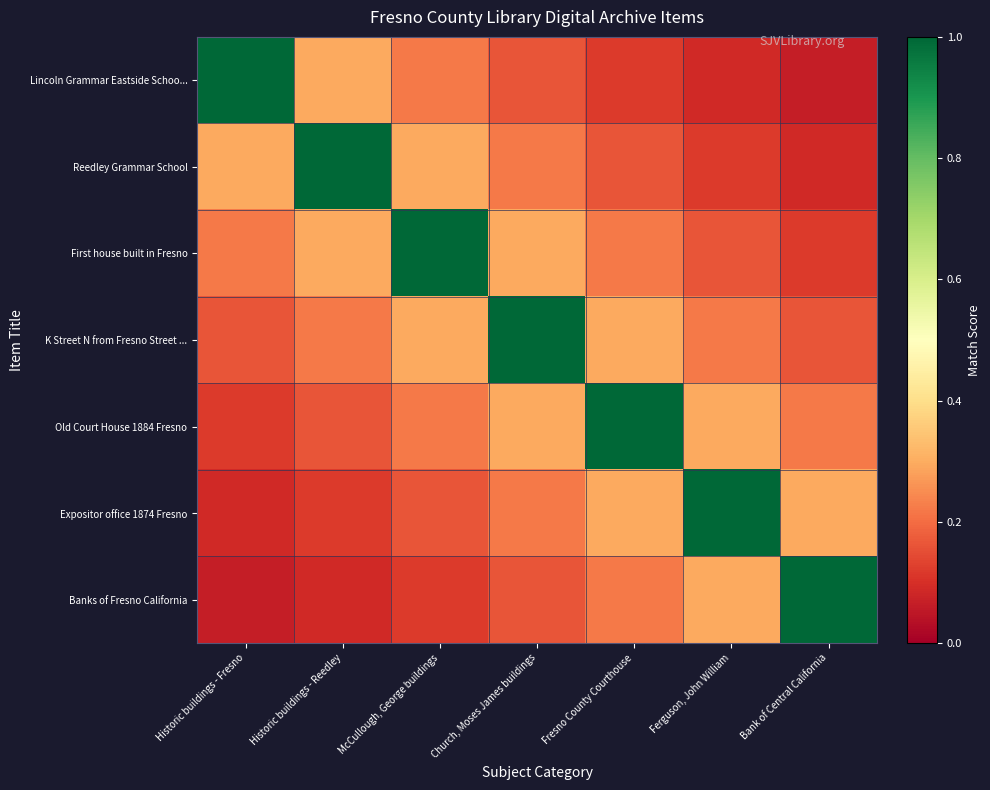

Reading left to right, extract all data points from this chart.

Lincoln Grammar Eastside Schoo...: Historic buildings - Fresno=1.0	Historic buildings - Reedley=0.3	McCullough, George buildings=0.2	Church, Moses James buildings=0.2	Fresno County Courthouse=0.1	Ferguson, John William=0.1	Bank of Central California=0.1
Reedley Grammar School: Historic buildings - Fresno=0.3	Historic buildings - Reedley=1.0	McCullough, George buildings=0.3	Church, Moses James buildings=0.2	Fresno County Courthouse=0.2	Ferguson, John William=0.1	Bank of Central California=0.1
First house built in Fresno: Historic buildings - Fresno=0.2	Historic buildings - Reedley=0.3	McCullough, George buildings=1.0	Church, Moses James buildings=0.3	Fresno County Courthouse=0.2	Ferguson, John William=0.2	Bank of Central California=0.1
K Street N from Fresno Street ...: Historic buildings - Fresno=0.2	Historic buildings - Reedley=0.2	McCullough, George buildings=0.3	Church, Moses James buildings=1.0	Fresno County Courthouse=0.3	Ferguson, John William=0.2	Bank of Central California=0.2
Old Court House 1884 Fresno: Historic buildings - Fresno=0.1	Historic buildings - Reedley=0.2	McCullough, George buildings=0.2	Church, Moses James buildings=0.3	Fresno County Courthouse=1.0	Ferguson, John William=0.3	Bank of Central California=0.2
Expositor office 1874 Fresno: Historic buildings - Fresno=0.1	Historic buildings - Reedley=0.1	McCullough, George buildings=0.2	Church, Moses James buildings=0.2	Fresno County Courthouse=0.3	Ferguson, John William=1.0	Bank of Central California=0.3
Banks of Fresno California: Historic buildings - Fresno=0.1	Historic buildings - Reedley=0.1	McCullough, George buildings=0.1	Church, Moses James buildings=0.2	Fresno County Courthouse=0.2	Ferguson, John William=0.3	Bank of Central California=1.0